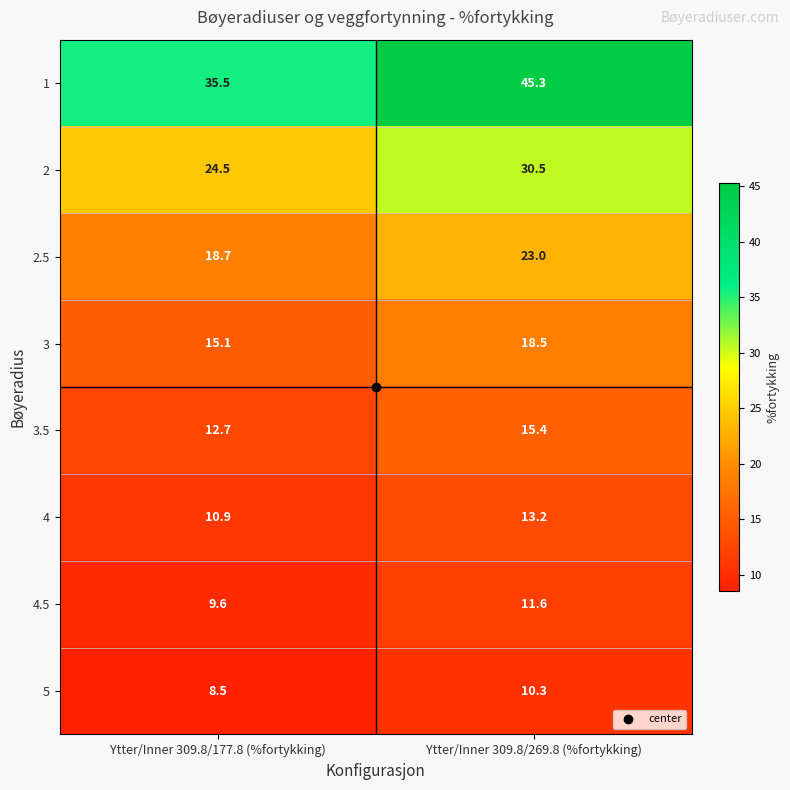

Which label corresponds to the largest value in the chart?

Ytter/Inner 309.8/269.8 (%fortykking)